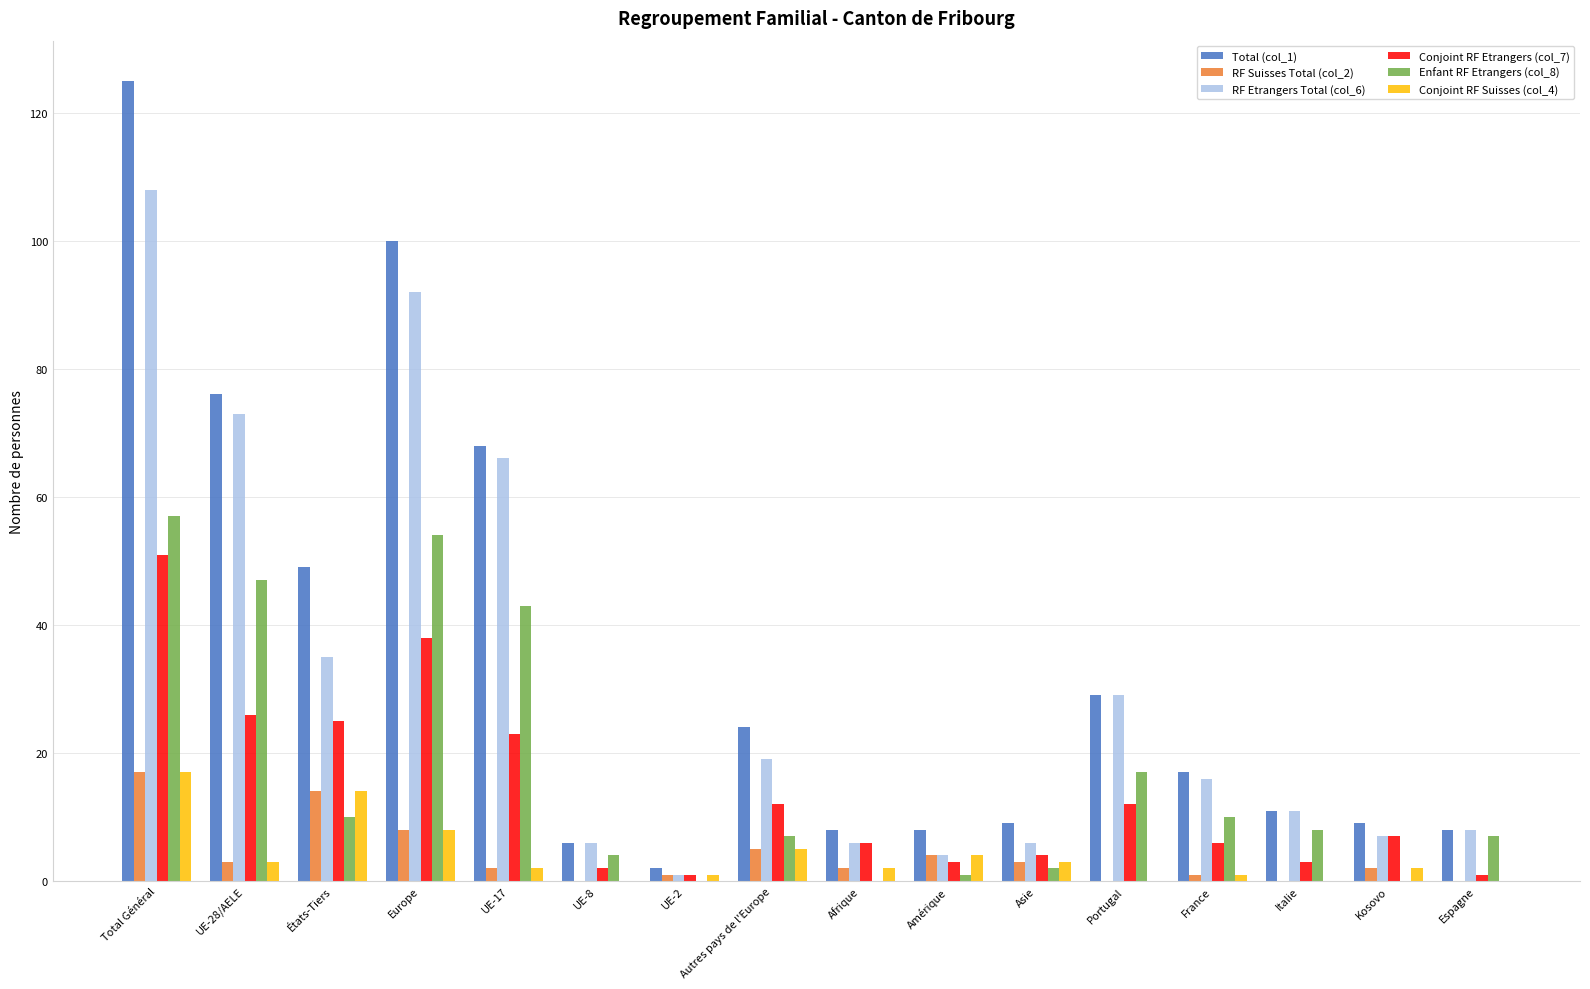

Which series has the largest range (max minus min)?

Total (col_1)